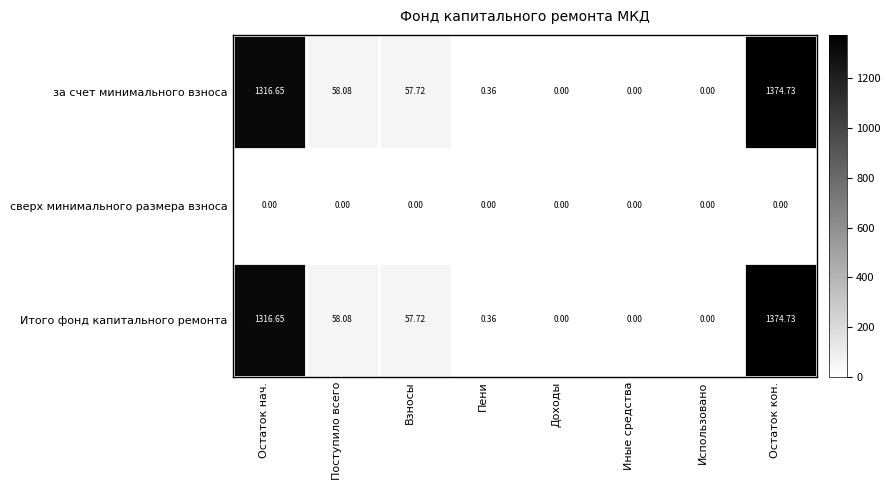

At which category is the sum across all series the highest?

Остаток кон.